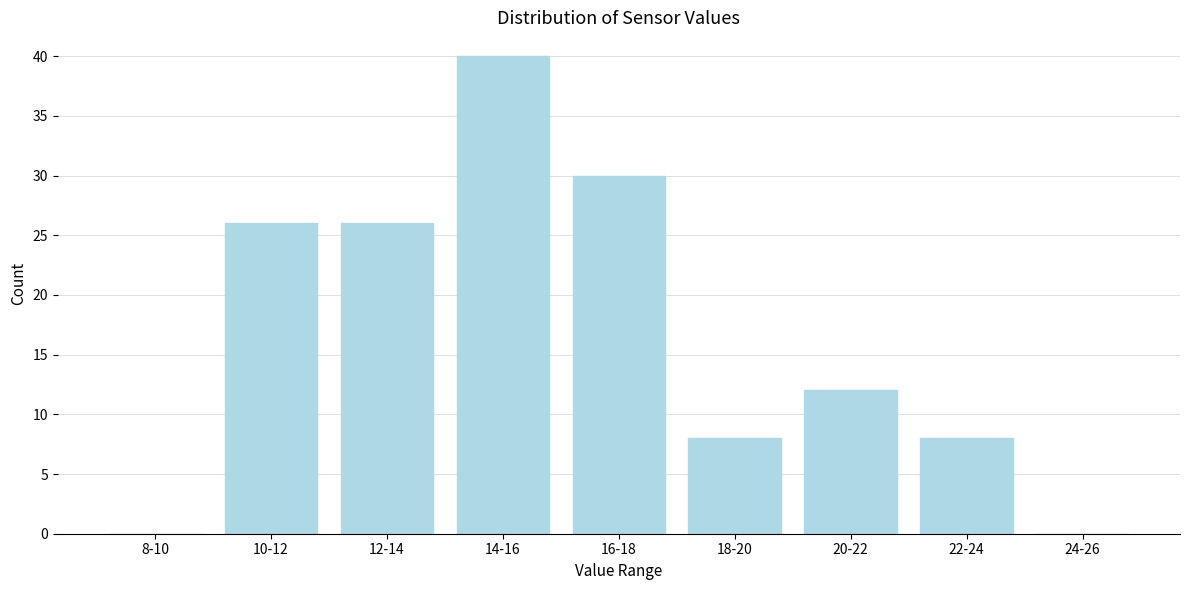

Reading left to right, what are all the values shown in this chart?

8-10=0	10-12=26	12-14=26	14-16=40	16-18=30	18-20=8	20-22=12	22-24=8	24-26=0